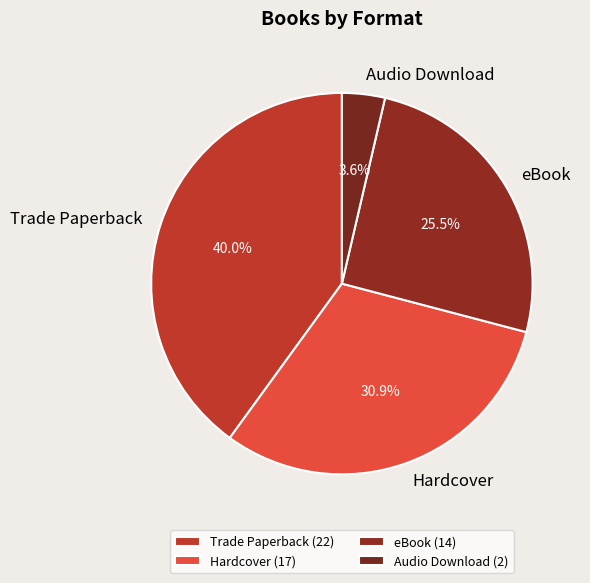

What is the smallest slice in the pie chart?

Audio Download